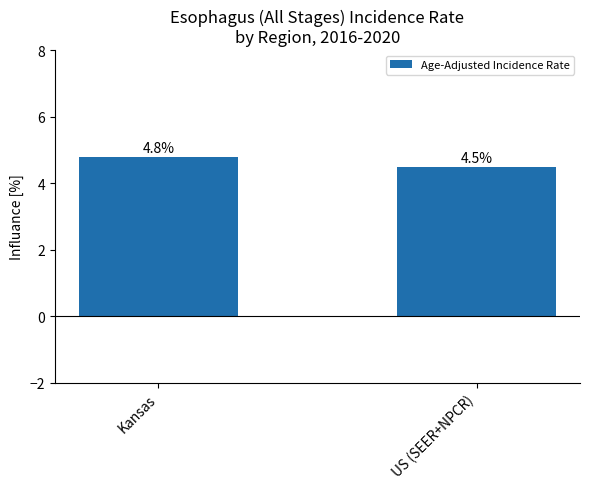

What is the label of the 2nd bar from the left?

US (SEER+NPCR)